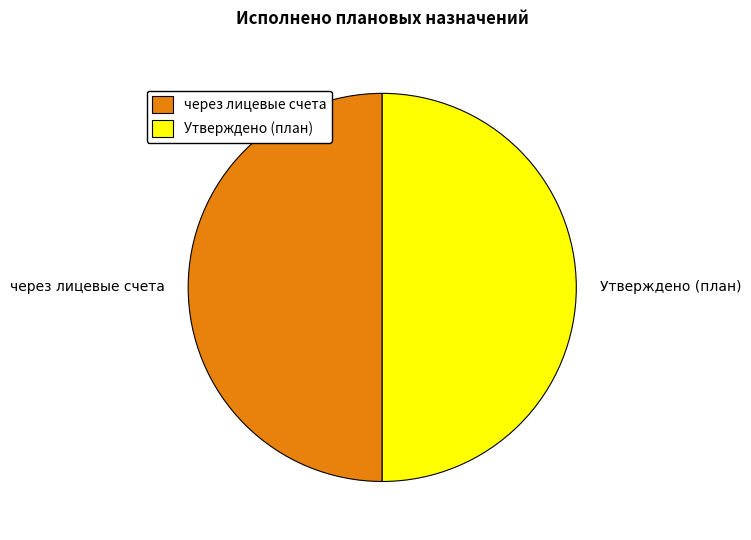

True or false: через лицевые счета accounts for 50% of the total.

True